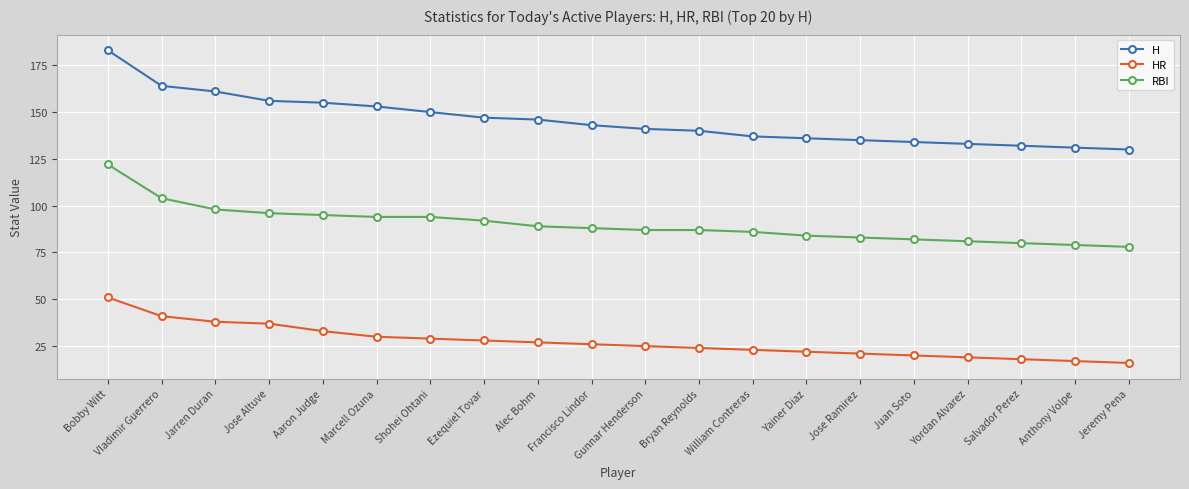

What is the total value across all series at Vladimir Guerrero?

309